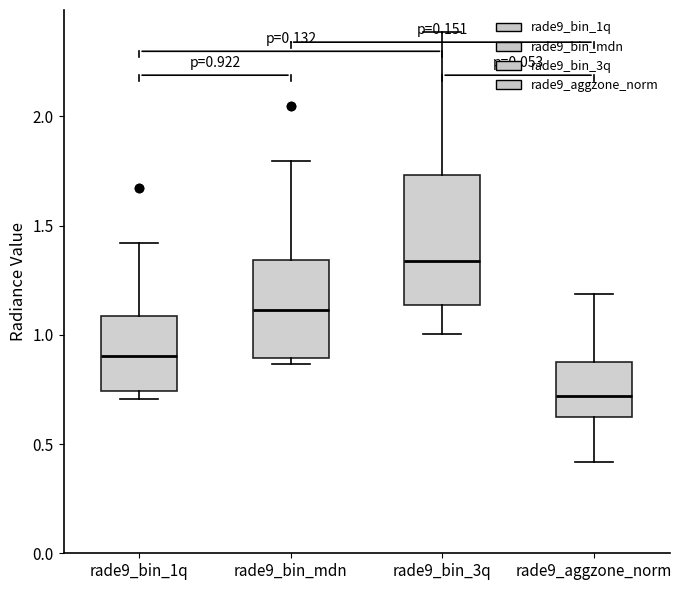

Which box has the lowest median line?

rade9_aggzone_norm